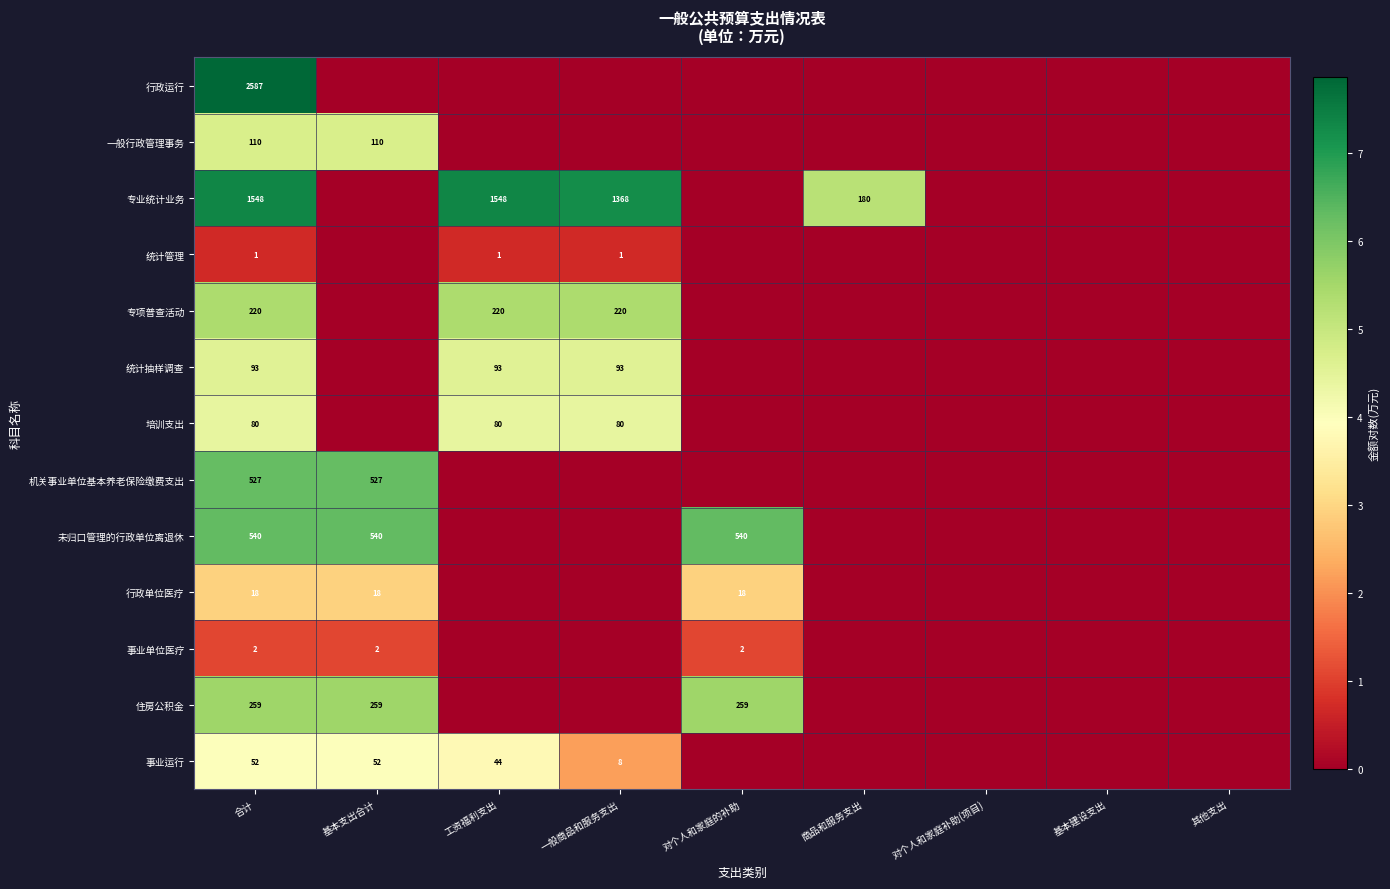

What is the greatest value displayed?

7.9